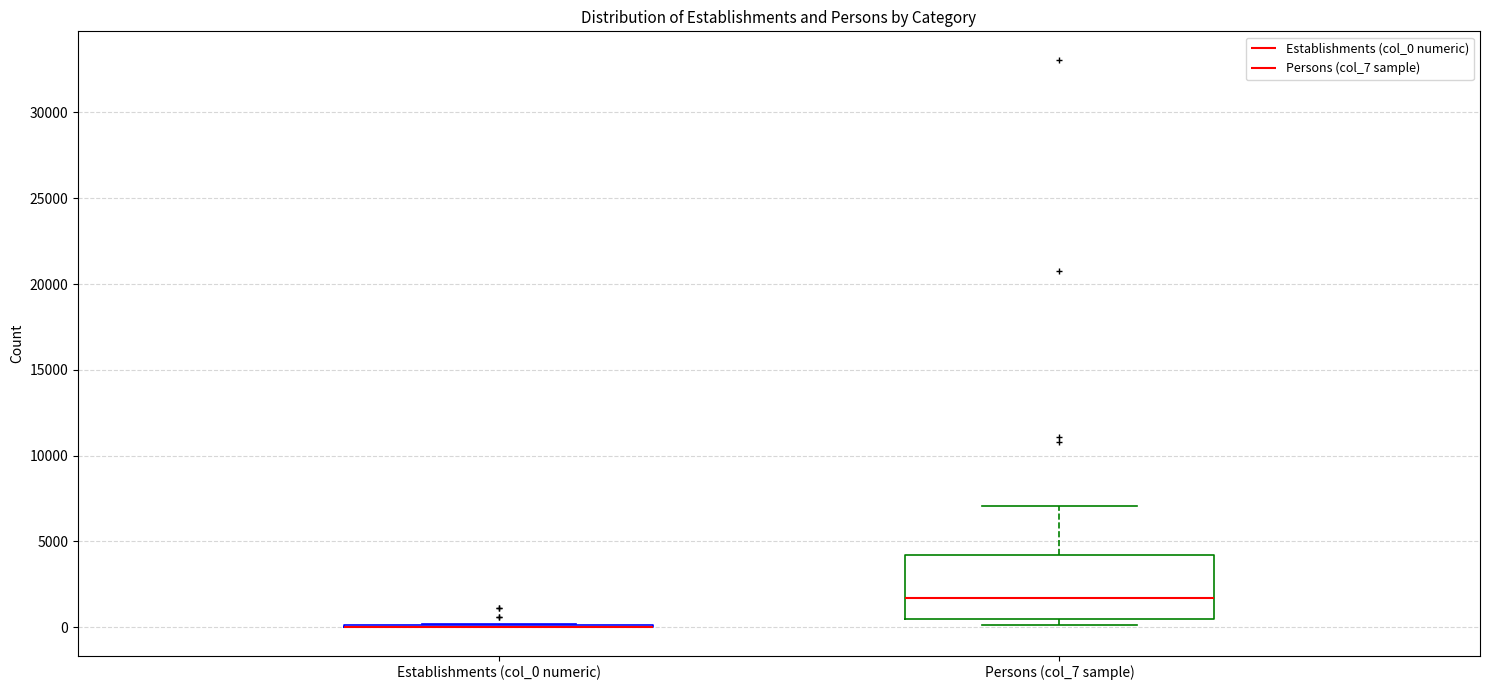

Reading left to right, read every box against the y-axis: the position of its median line, the range the box covers, and the ends of its whiskers. The values are not printed on the chart, so give them approximately, as read against the axis.

Establishments (col_0 numeric): box collapsed to a line at 0, whiskers 0 to 0
Persons (col_7 sample): median 1500, box 500 to 4000, whiskers 0 to 7000